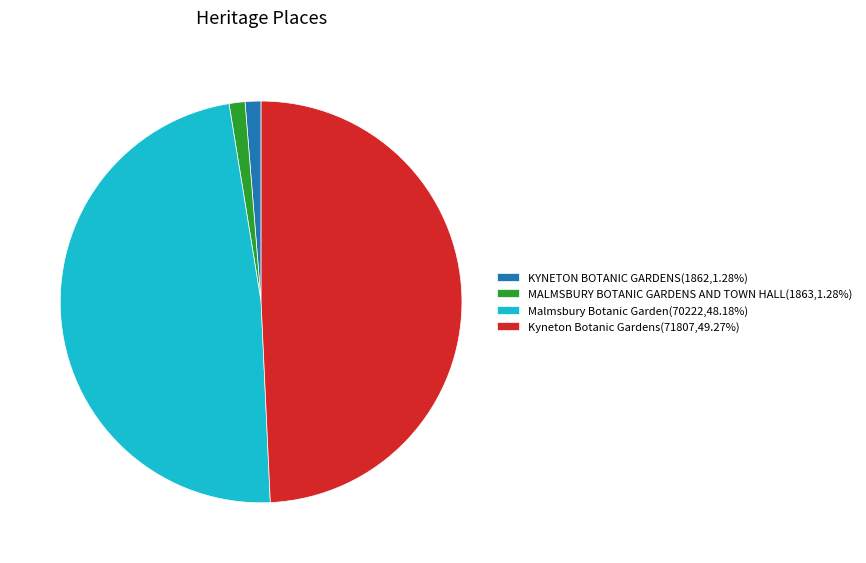

Combined, do Kyneton Botanic Gardens(71807,49.27%) and KYNETON BOTANIC GARDENS(1862,1.28%) account for over 50%?

Yes